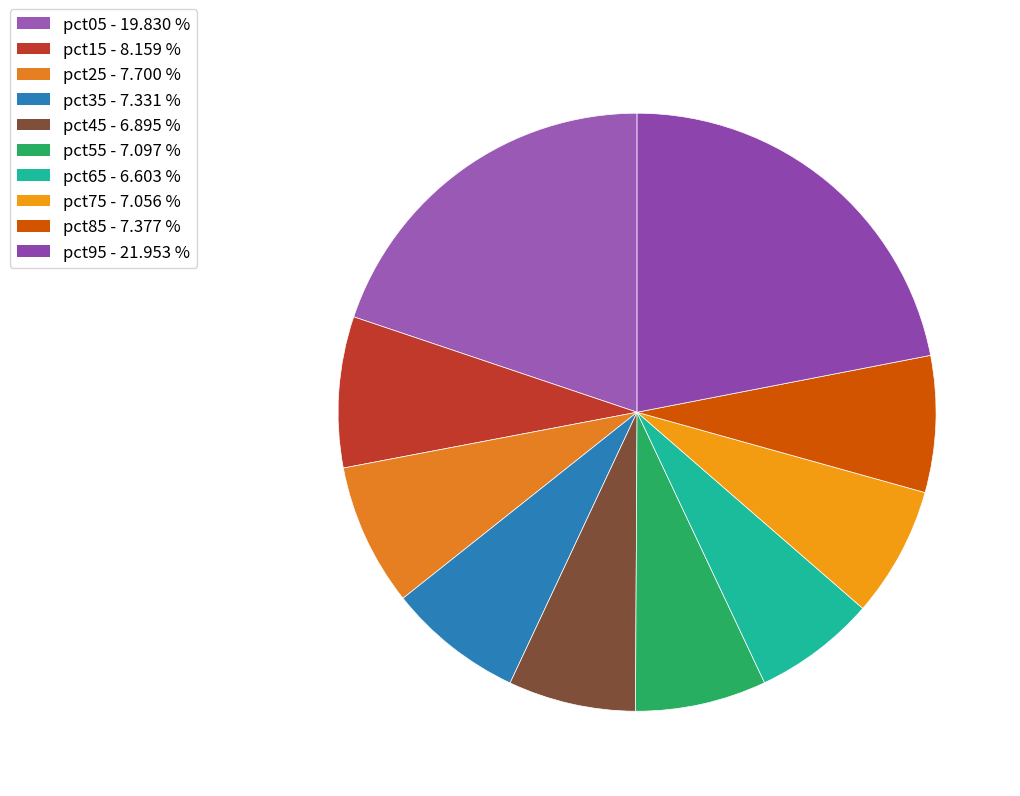

Count the number of slices in the pie.

10